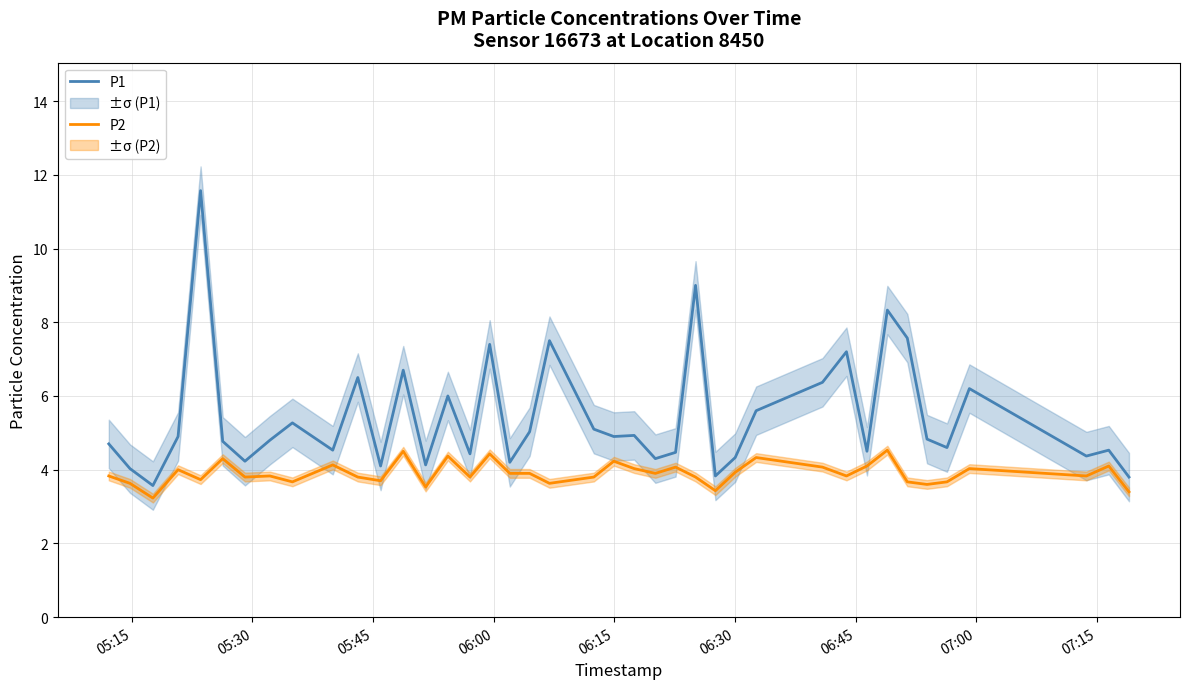

What is the highest value of the P2 series?

4.5